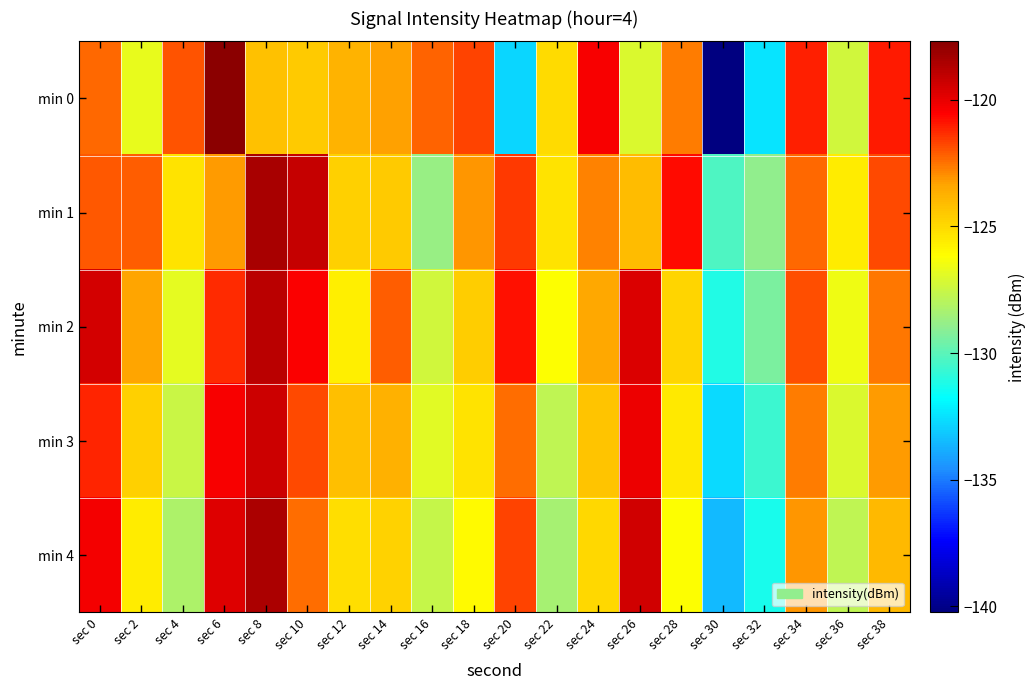

What is the difference between the highest and lowest values at sec 14?

2.7